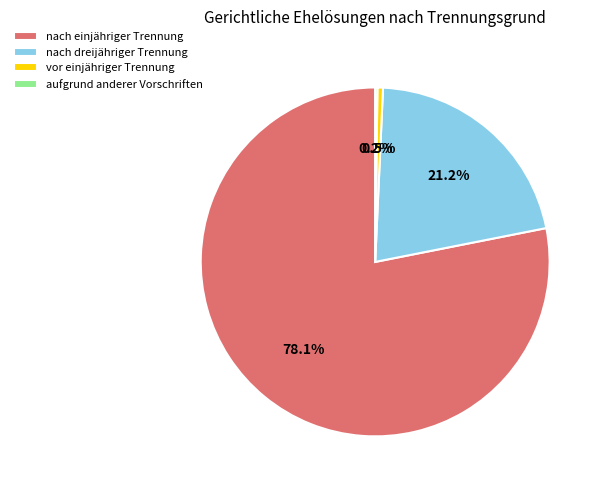

Is there any slice that represents more than half of the pie?

Yes